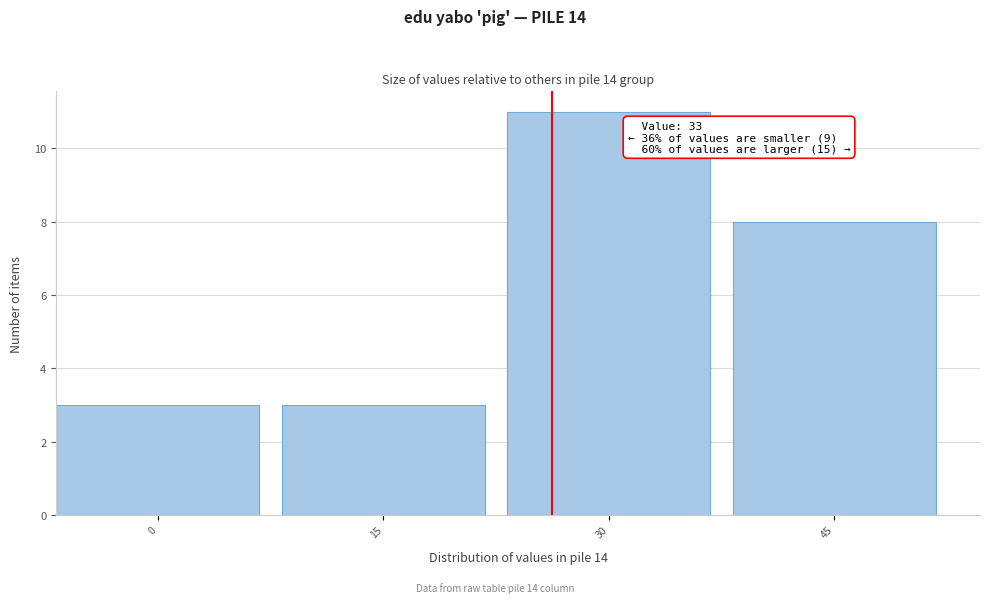

Reading left to right, list all the values displayed in this chart.

0=3	15=3	30=11	45=8